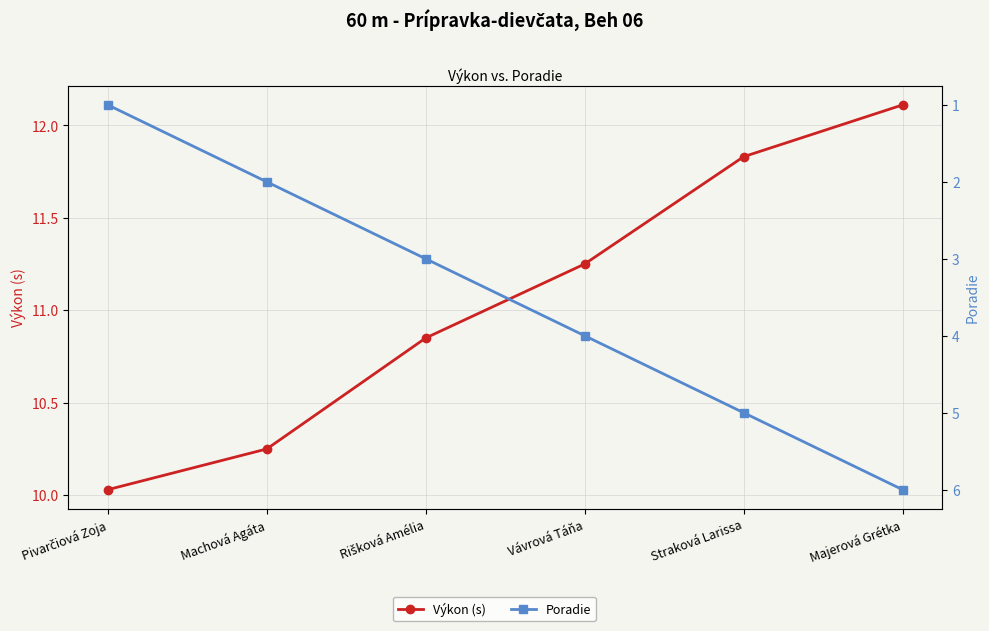

At which category does the chart reach its peak across all series?

Majerová Grétka